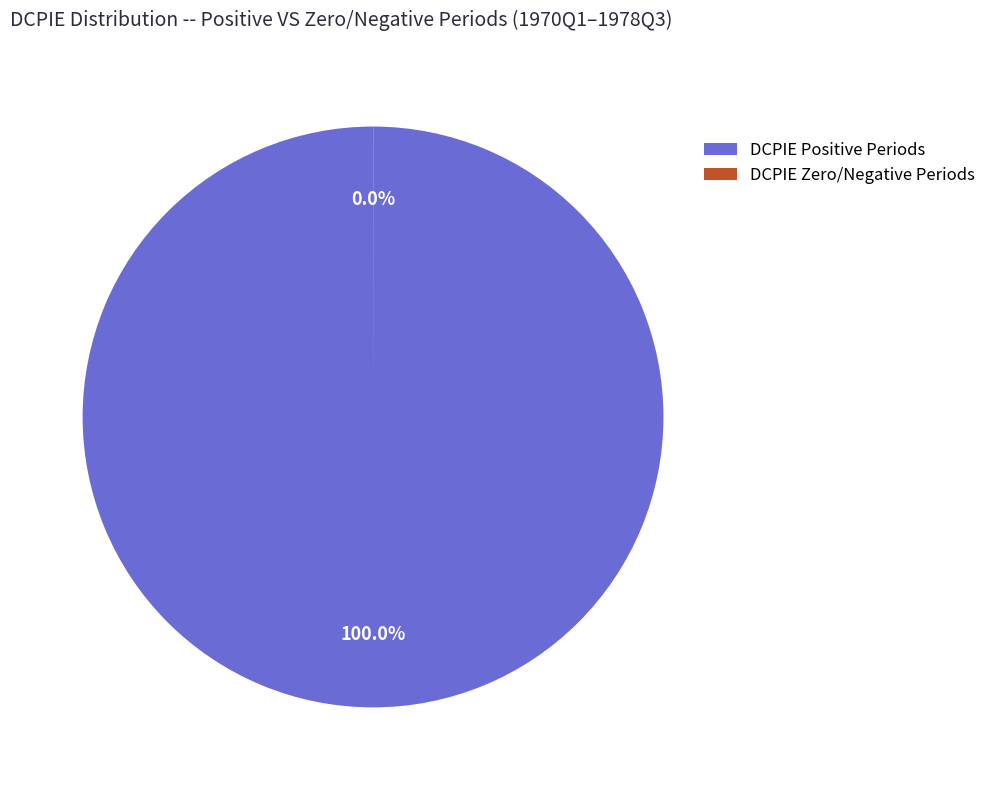

Which slice is the largest?

DCPIE Positive Periods